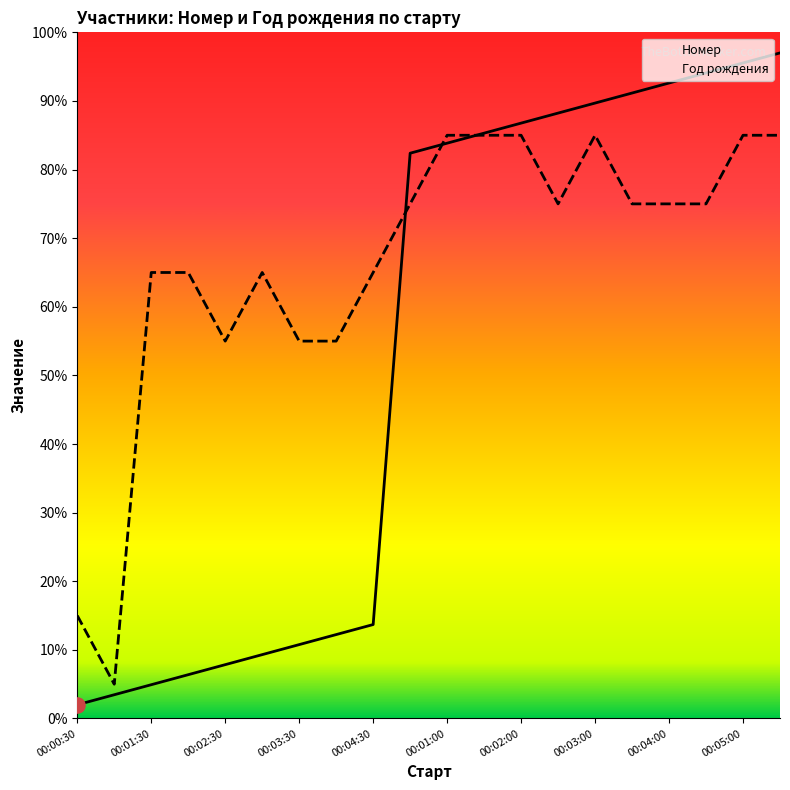

At how many categories does at least one series exceed 39?

18